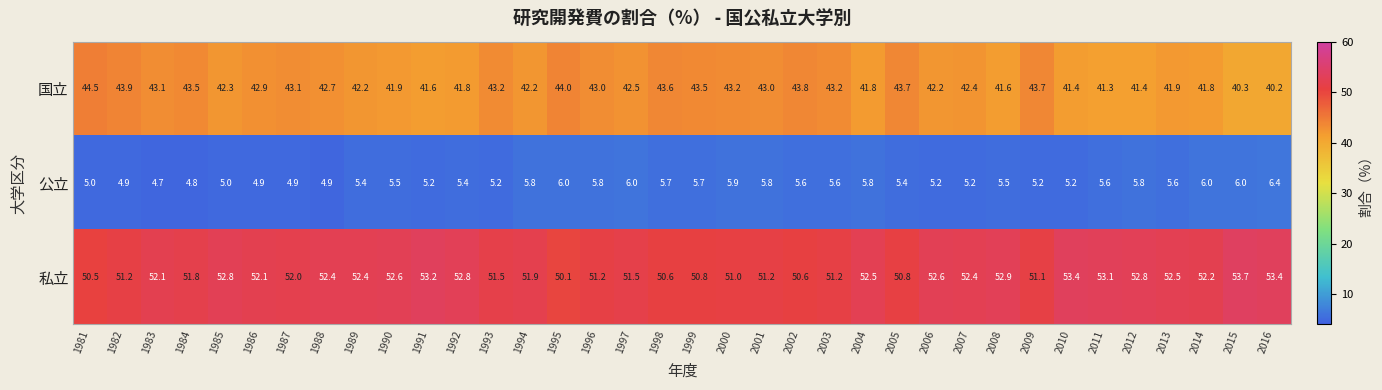

Rank the series by their average value, from lowest to highest.

公立, 国立, 私立